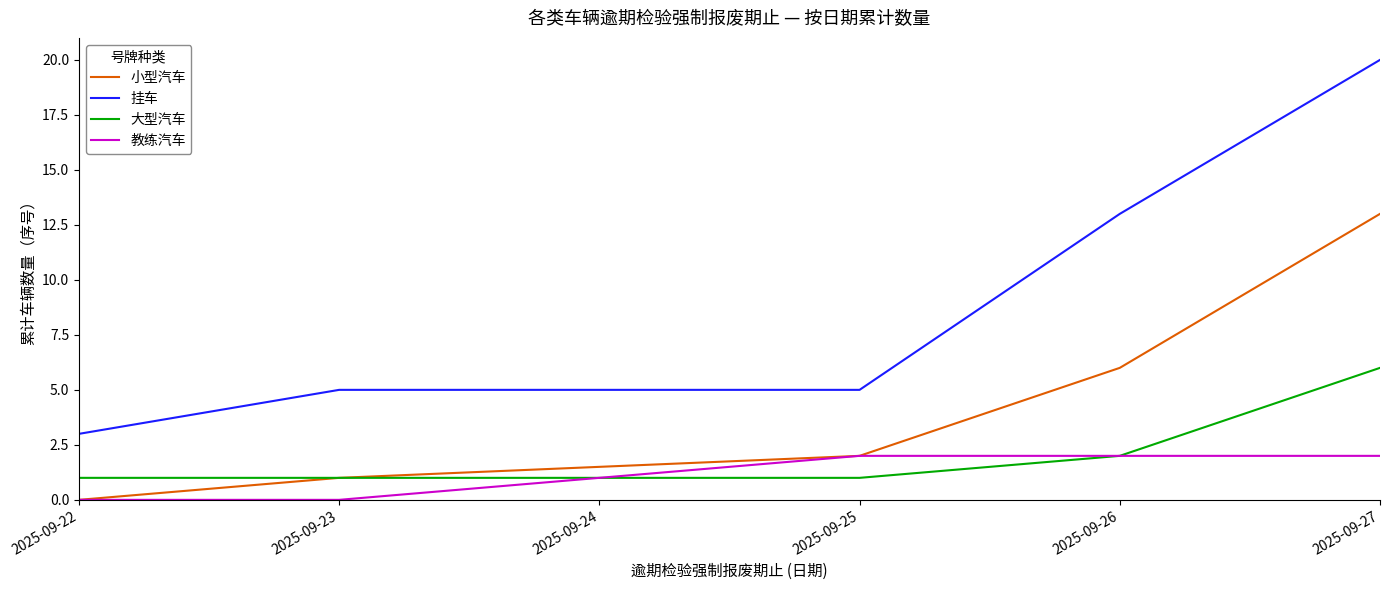

True or false: 小型汽车 and 挂车 cross at least once.

False